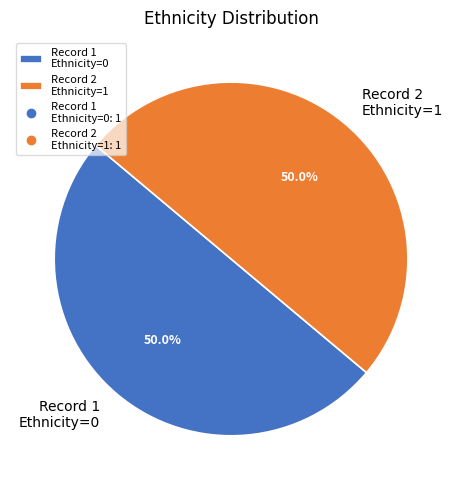

How many segments does this pie chart have?

2